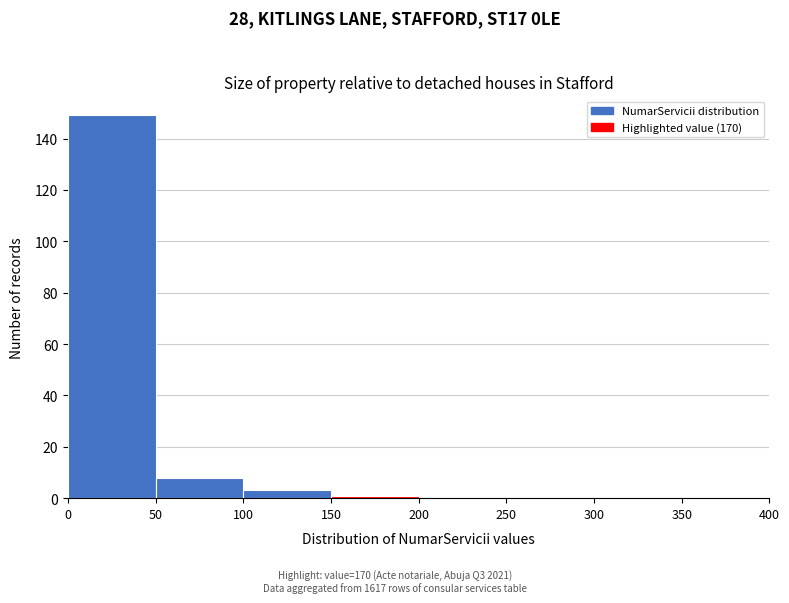

Which range on the x-axis has the tallest bar?

0 to 50